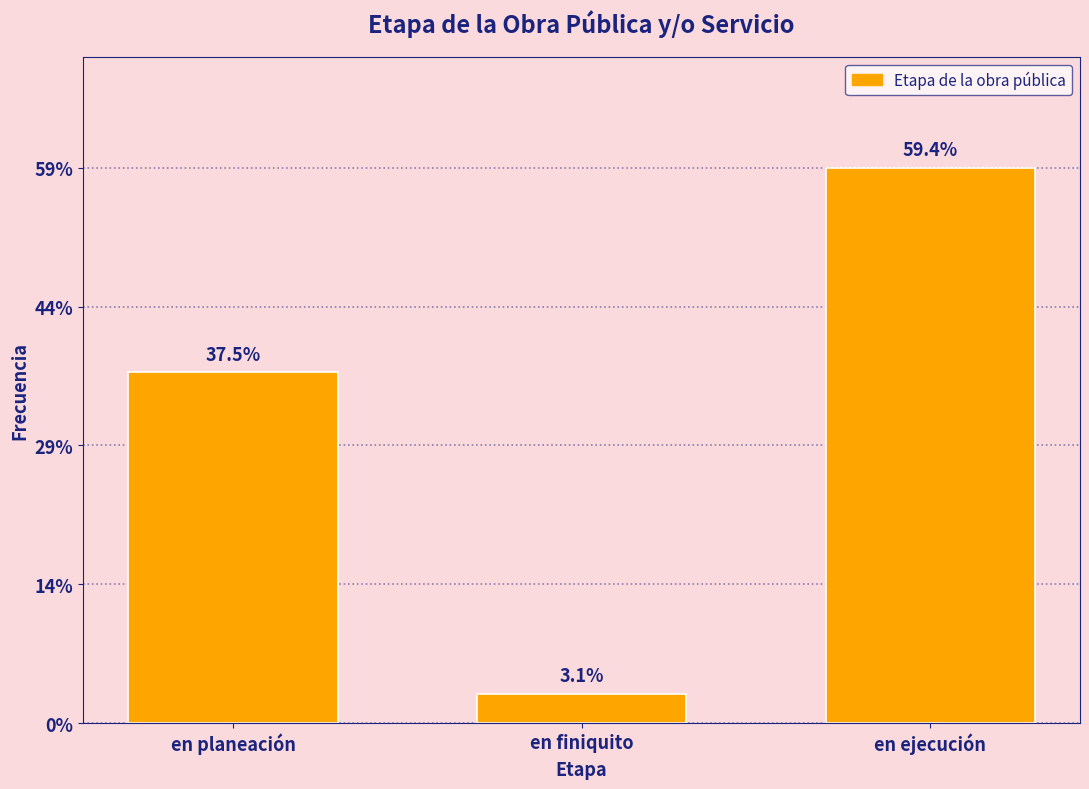

Are the bars horizontal?

No